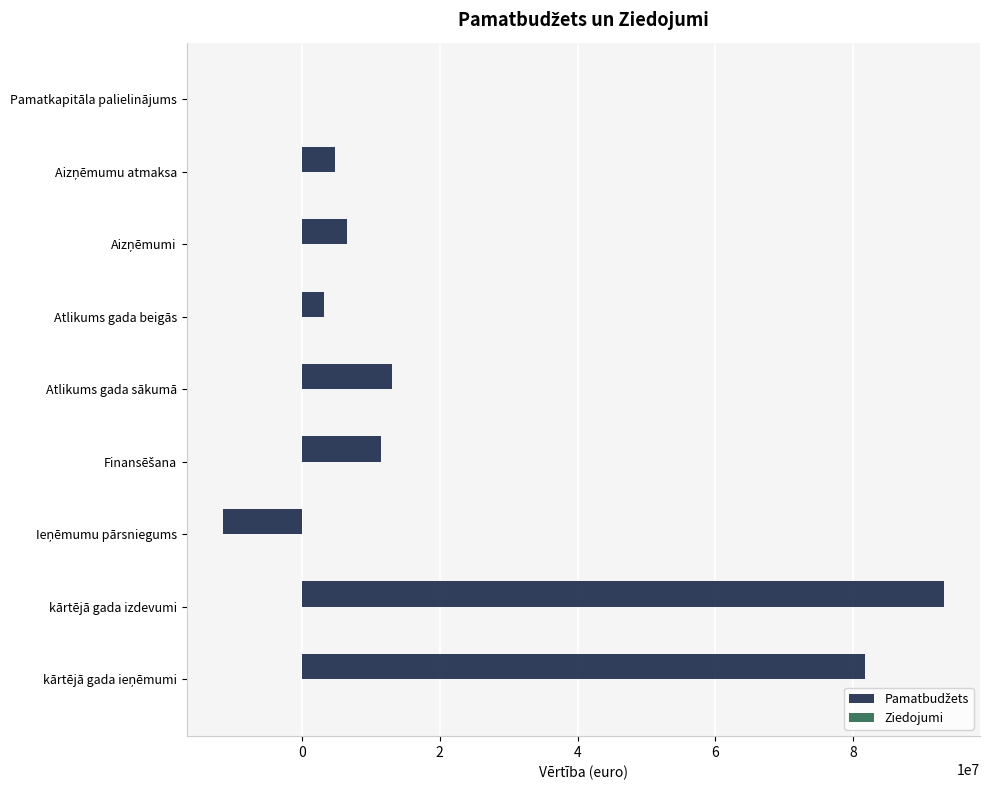

Which label corresponds to the largest value in the chart?

kārtējā gada izdevumi